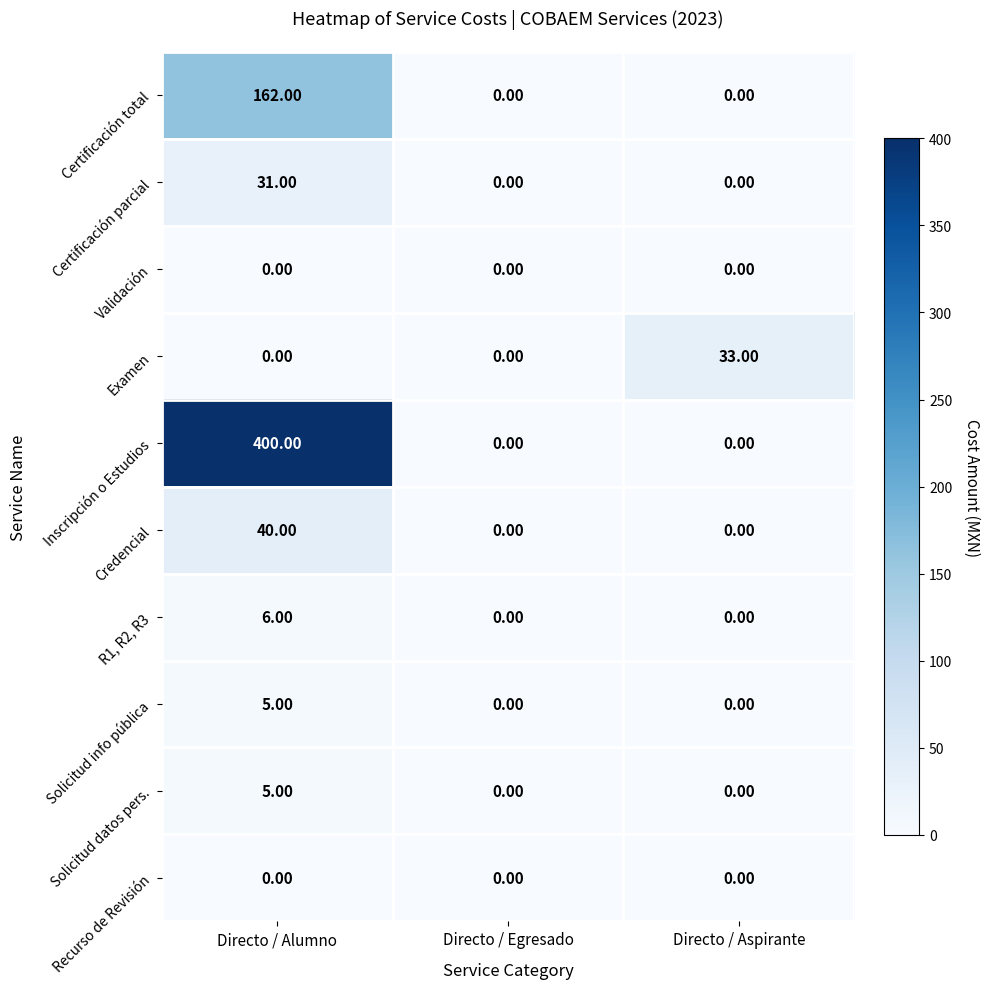

What is the difference between the highest and lowest values at Directo / Aspirante?

33